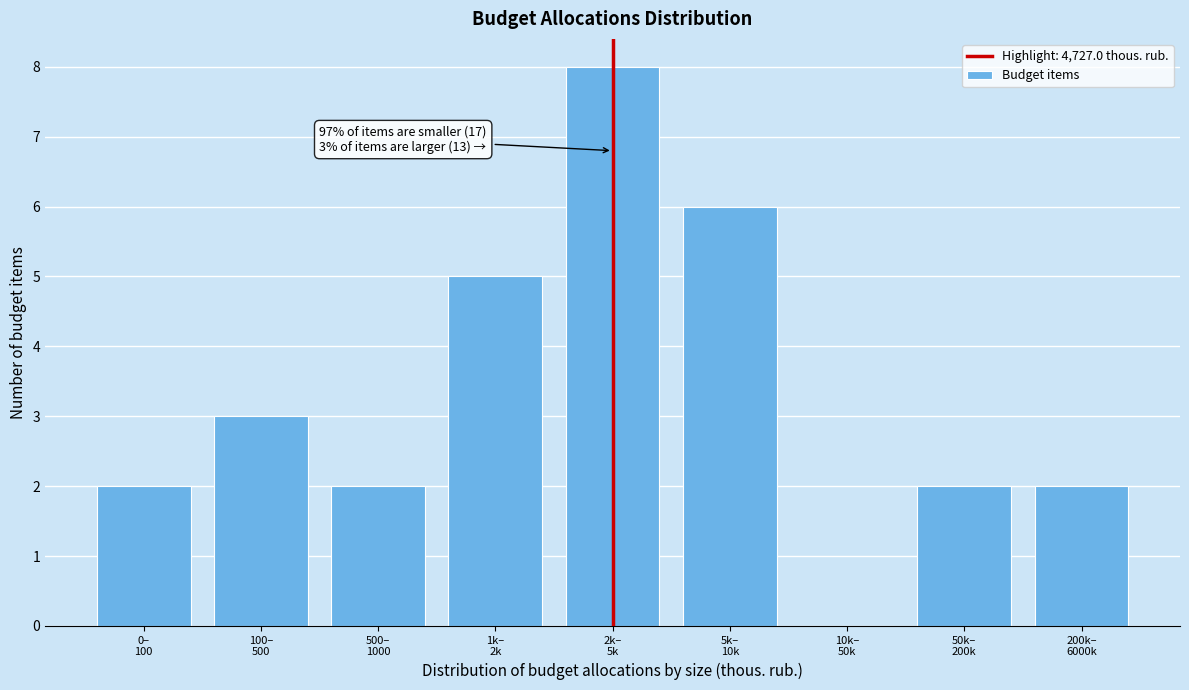

What is the maximum value shown in the chart?

8